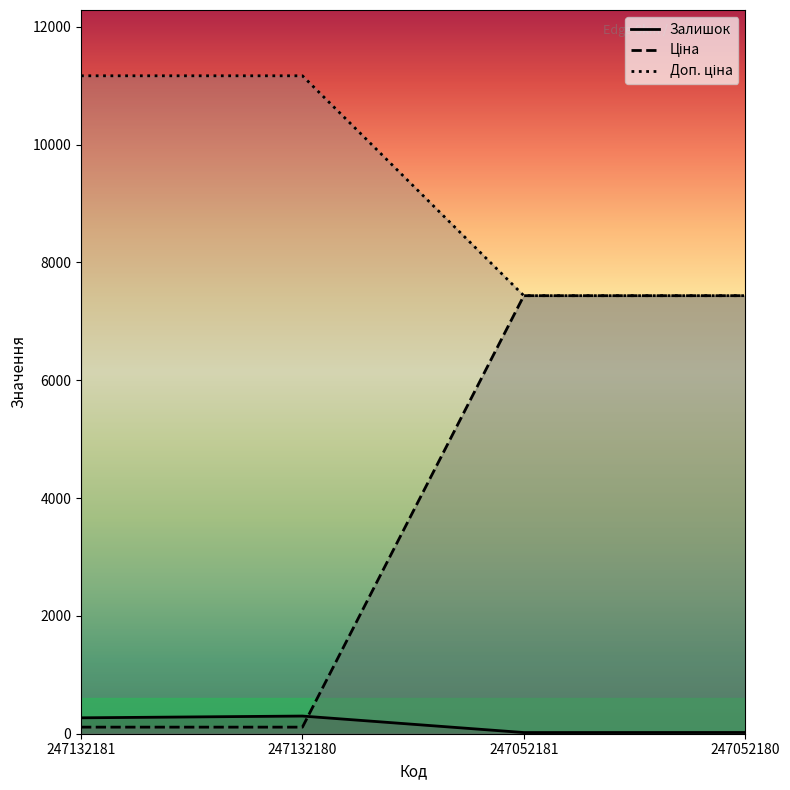

Which series has the widest spread of values?

Доп. ціна